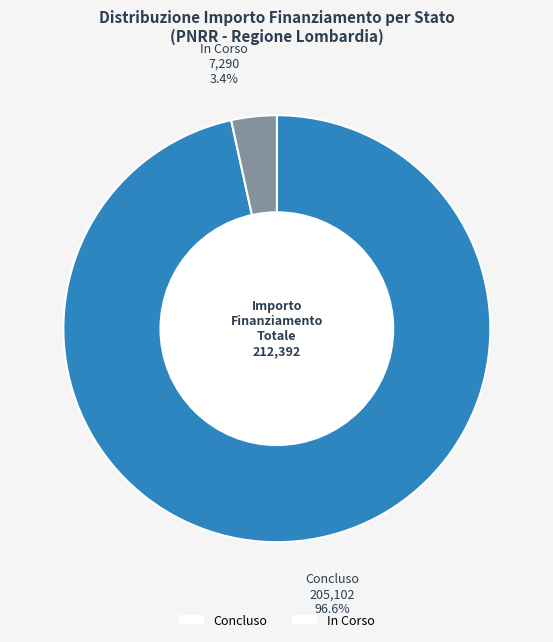

Between Concluso and In Corso, which is larger?

Concluso